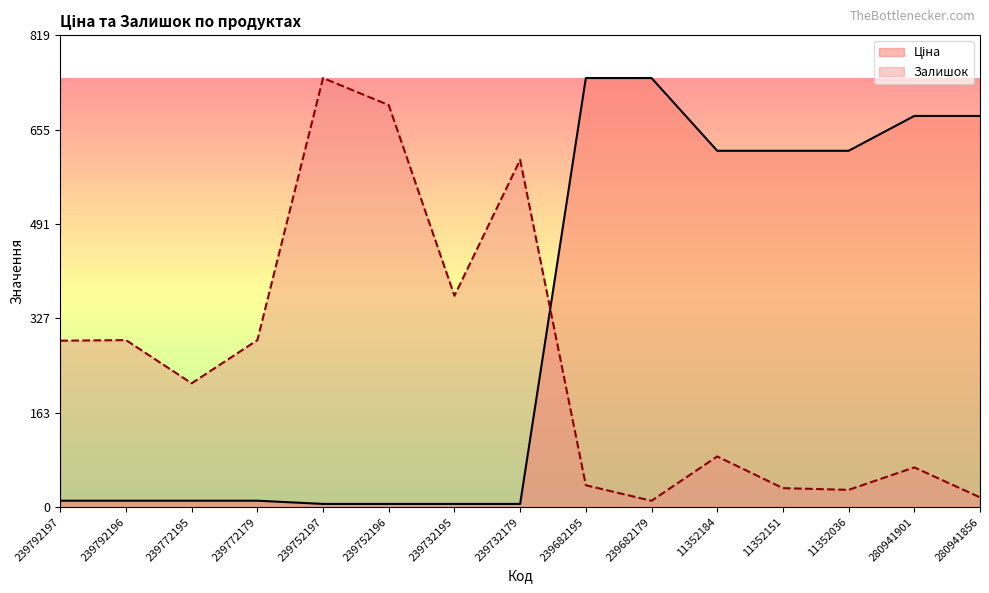

How many lines are shown in the chart?

2